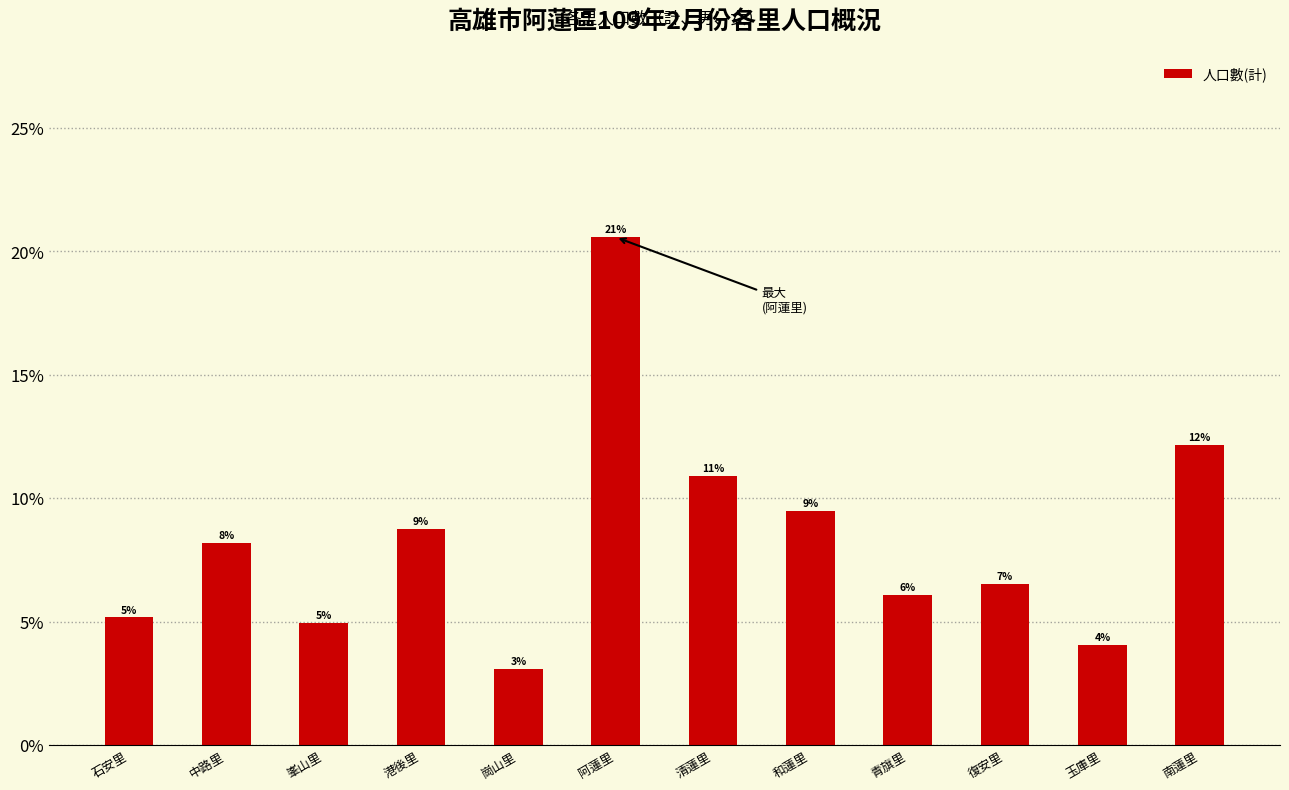

The value at 和蓮里 is 0.1. True or false?

True